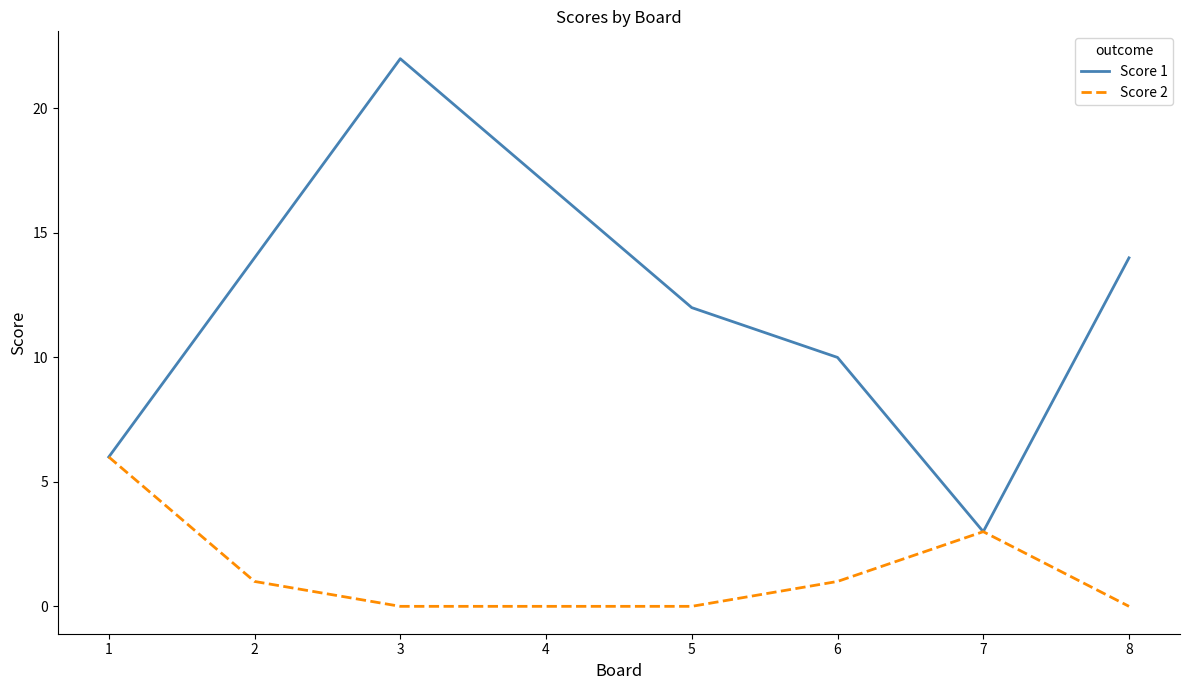

The value of Score 2 at 6 is 1. True or false?

True